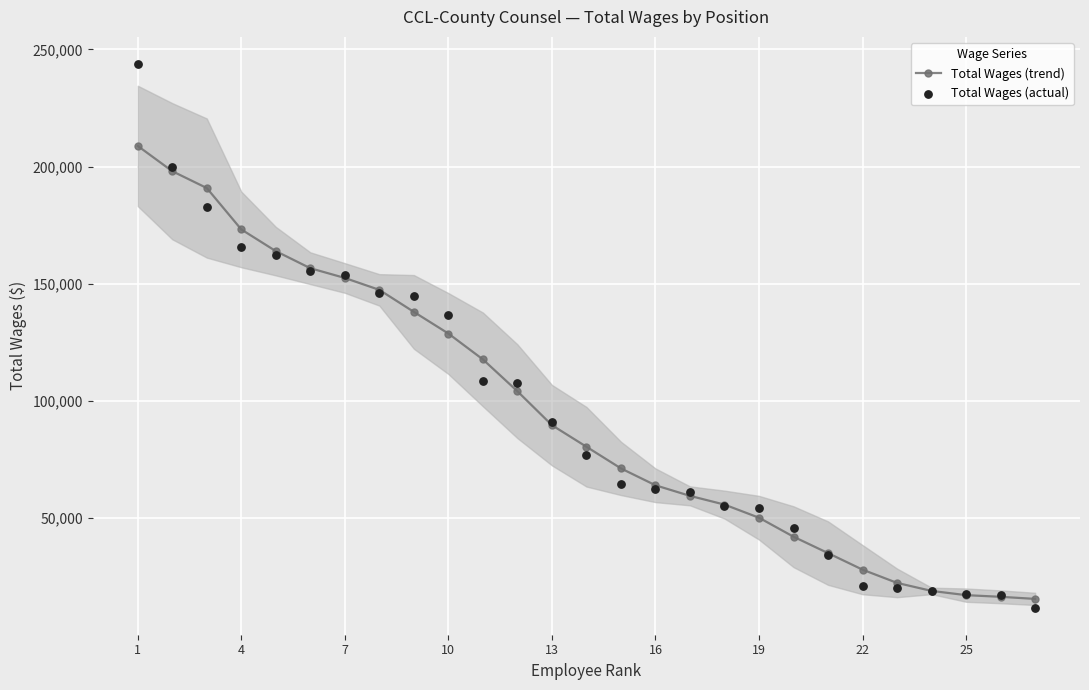

What are all the series names shown in the legend?

Total Wages (trend), Total Wages (actual)